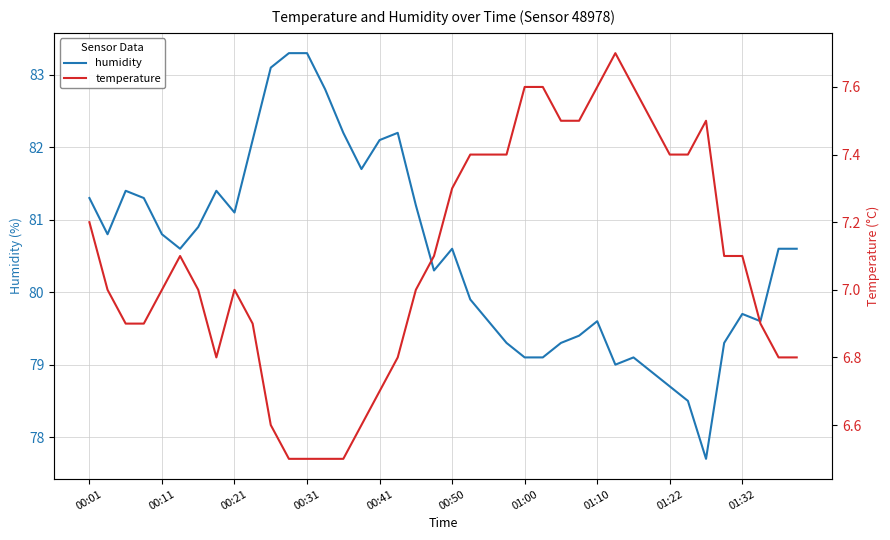

At which label does humidity first exceed 80?

00:01